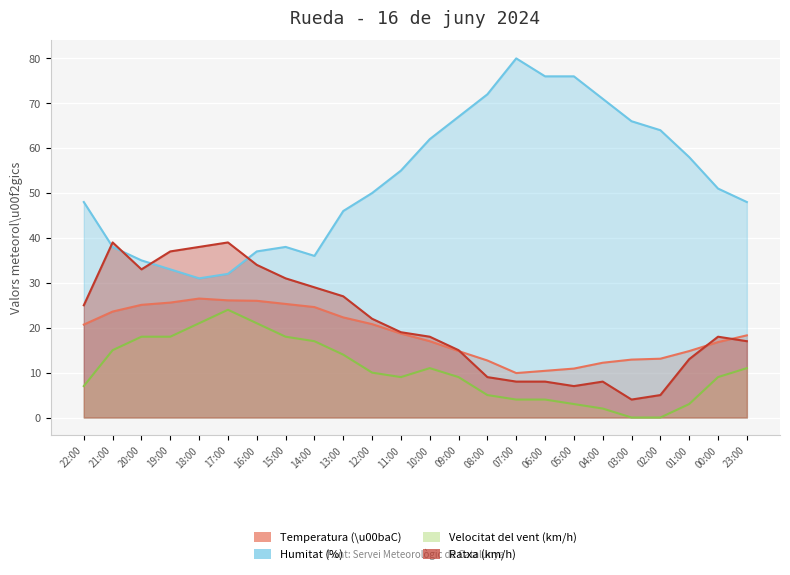

Is it true that Humitat (%) equals 97.4 at 09:00?

False